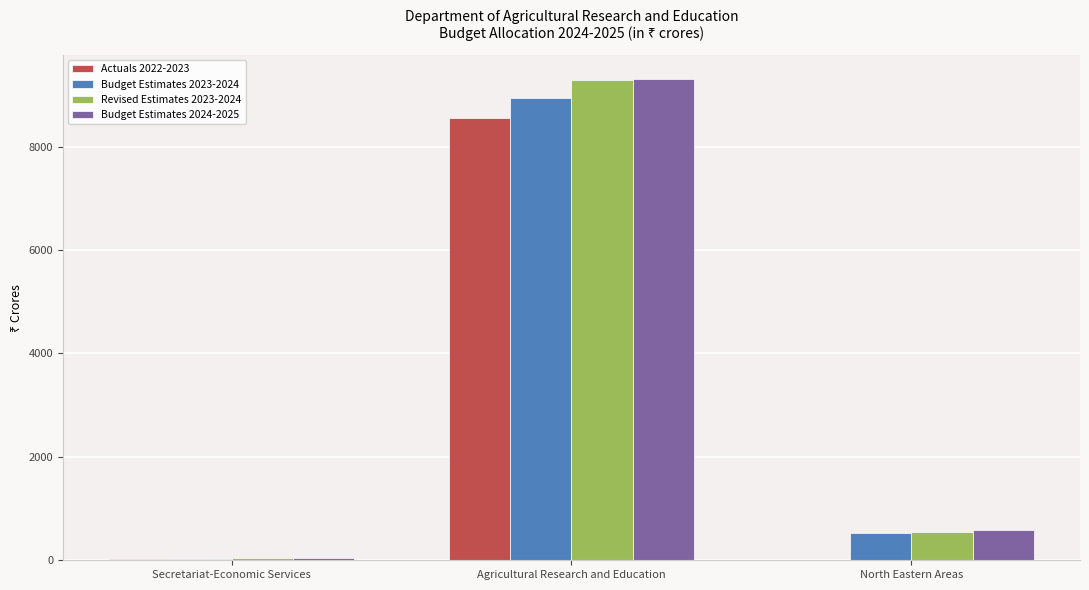

What is the difference between the Actuals 2022-2023 values at North Eastern Areas and Secretariat-Economic Services?

33.2